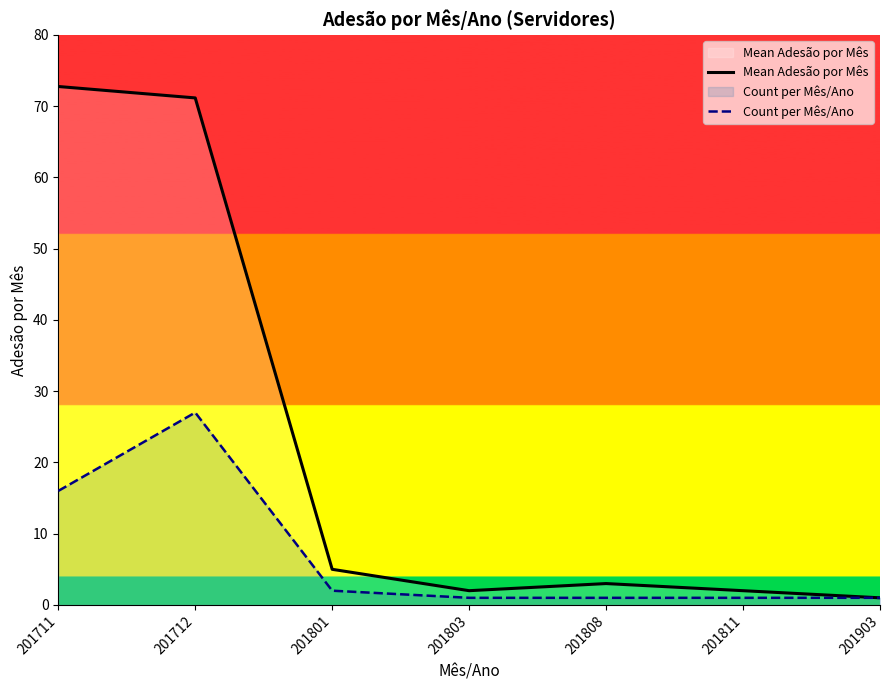

Which series has the largest total across all categories?

Mean Adesão por Mês